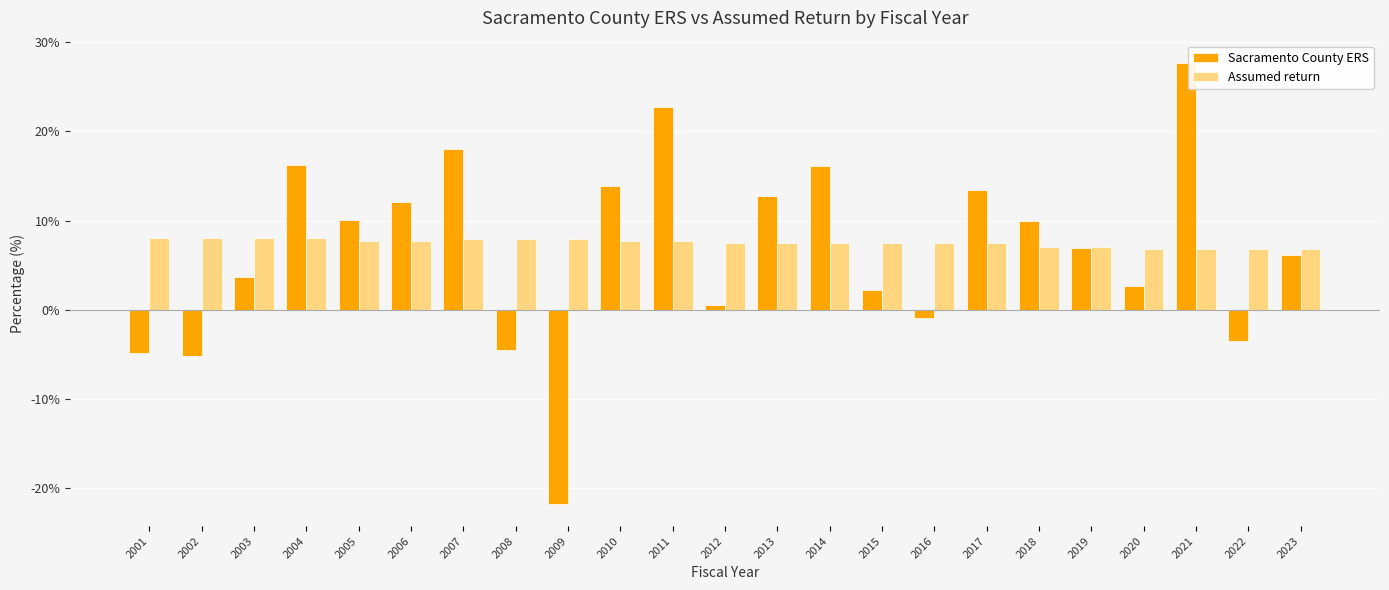

What is the total value across all series at 2021?

34.5